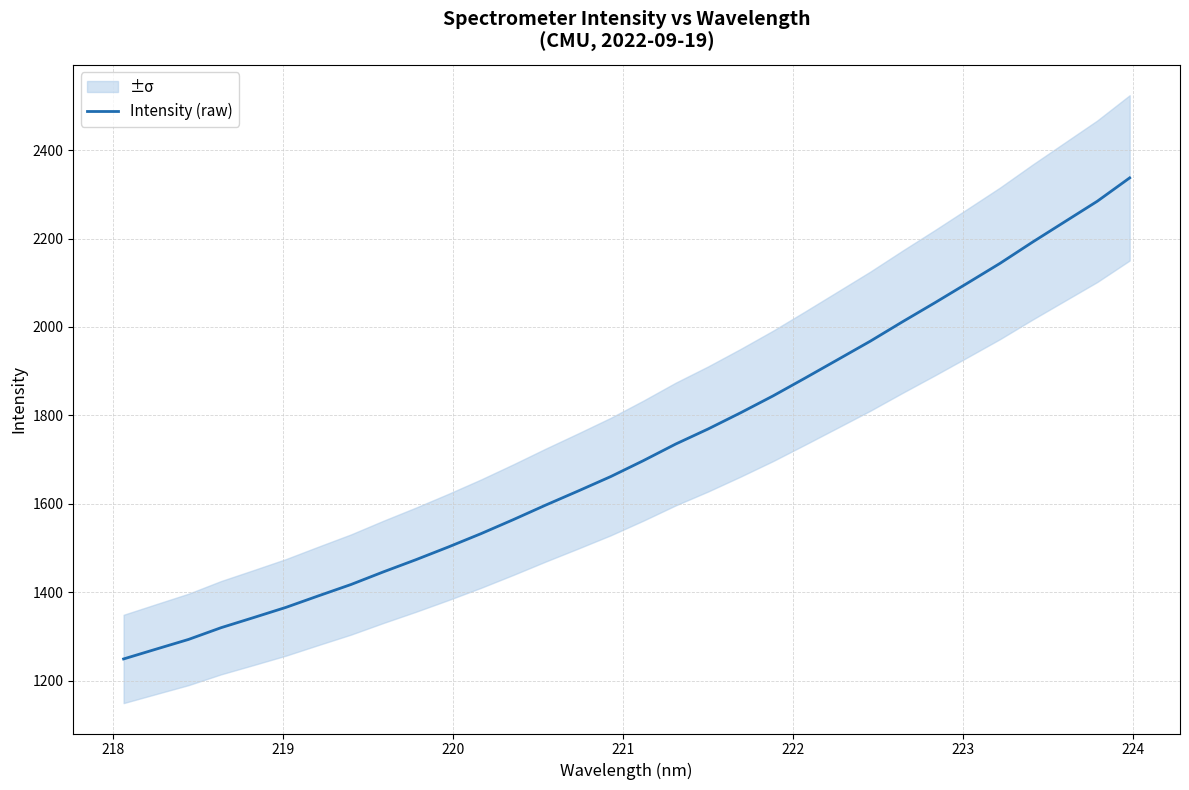

True or false: there are more than 2 points higher than both neighbors.

False